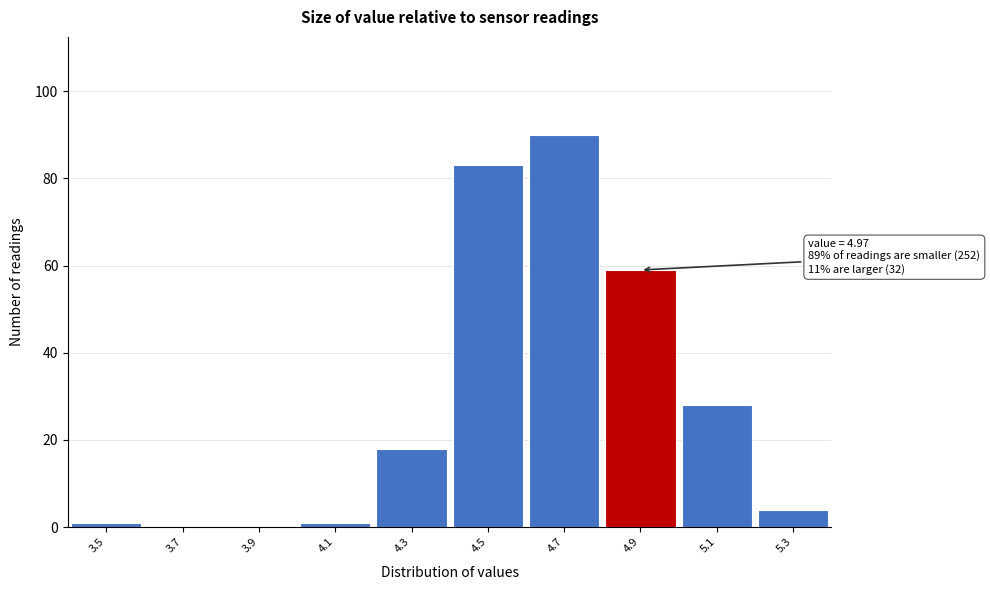

Reading right to left, what are all the values shown in this chart?

5.3=4	5.1=28	4.9=59	4.7=90	4.5=83	4.3=18	4.1=1	3.9=0	3.7=0	3.5=1